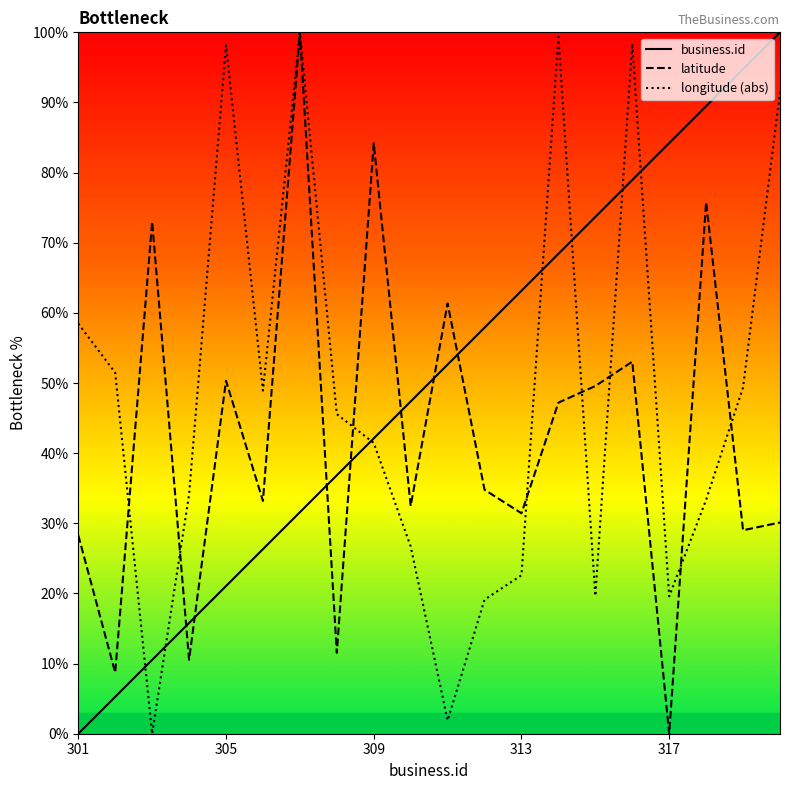

Which label corresponds to the largest value in the chart?

320